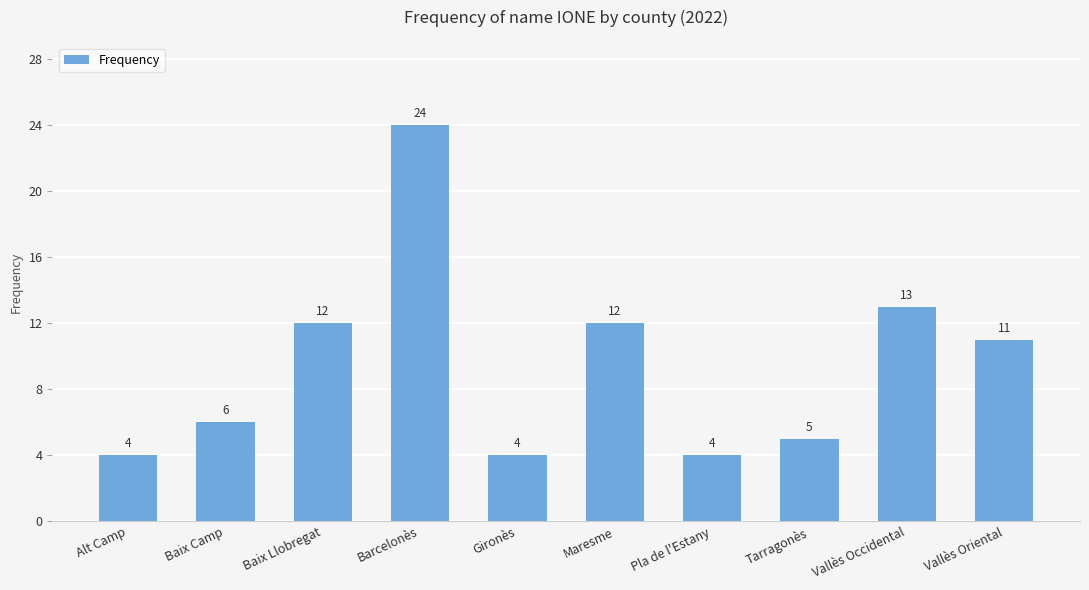

True or false: the data shows 6 at Baix Camp.

True